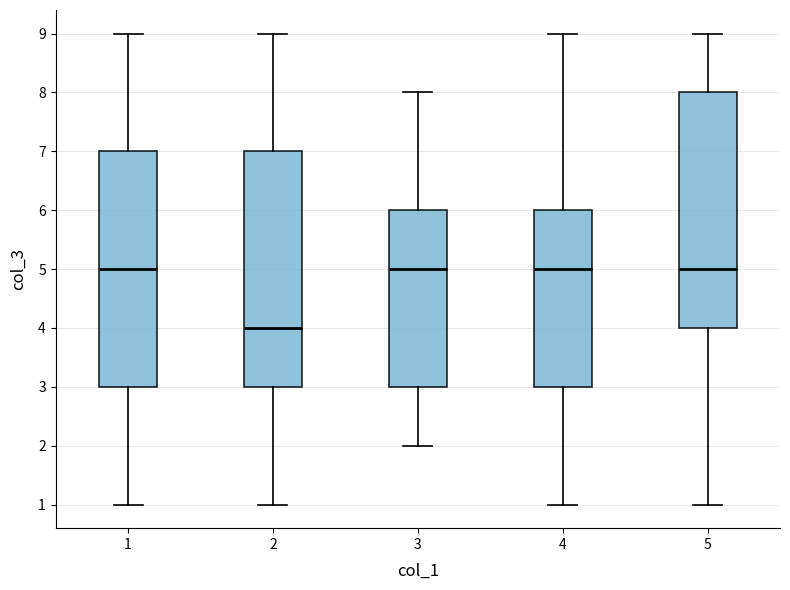

Reading left to right, read every box against the y-axis: the position of its median line, the range the box covers, and the ends of its whiskers. The values are not printed on the chart, so give them approximately, as read against the axis.

1: median 5, box 3 to 7, whiskers 1 to 9
2: median 4, box 3 to 7, whiskers 1 to 9
3: median 5, box 3 to 6, whiskers 2 to 8
4: median 5, box 3 to 6, whiskers 1 to 9
5: median 5, box 4 to 8, whiskers 1 to 9